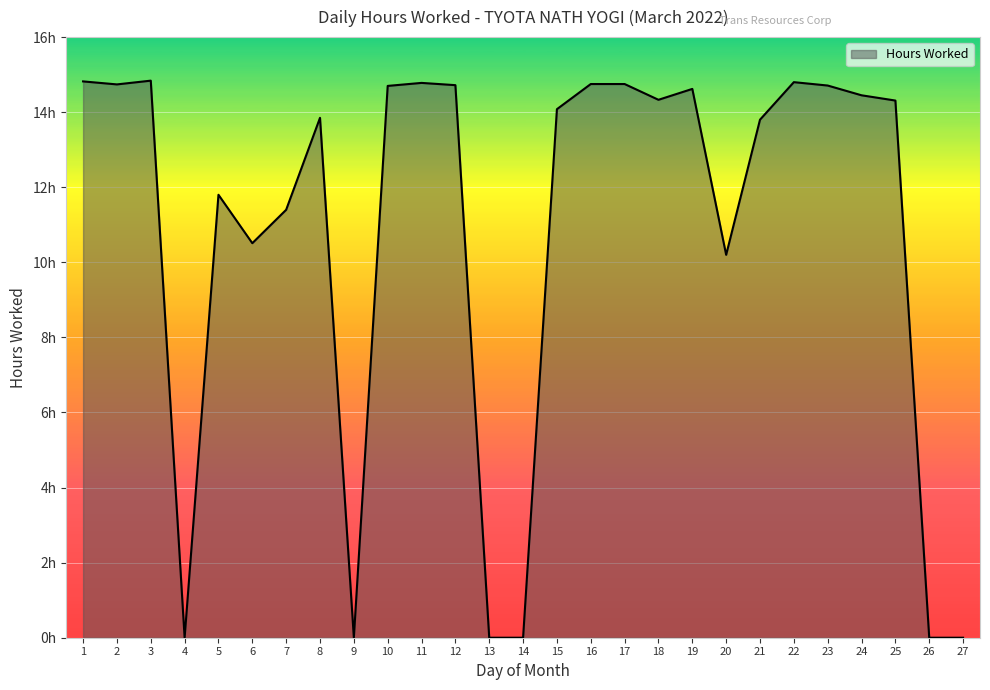

What is the difference between the maximum and minimum values?

14.8